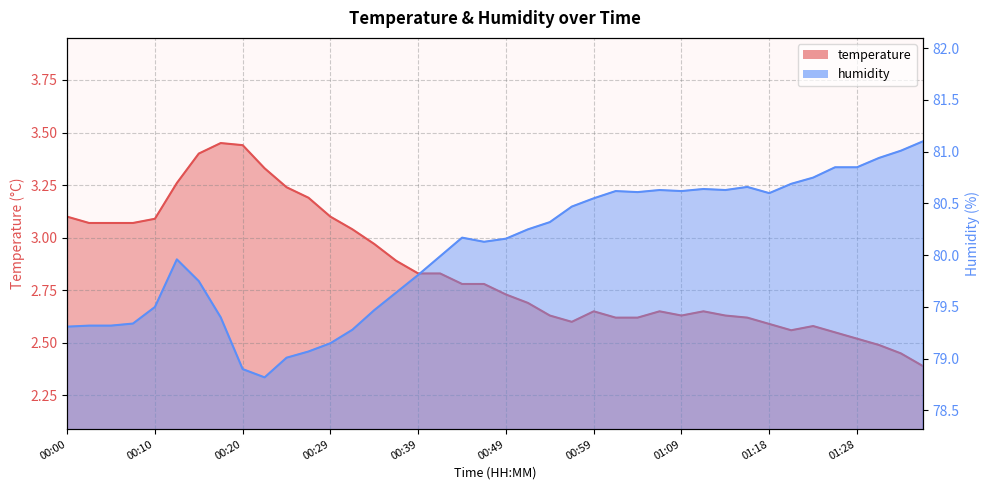

In temperature, how many points are higher than both neighbors (excluding endpoints)?

5